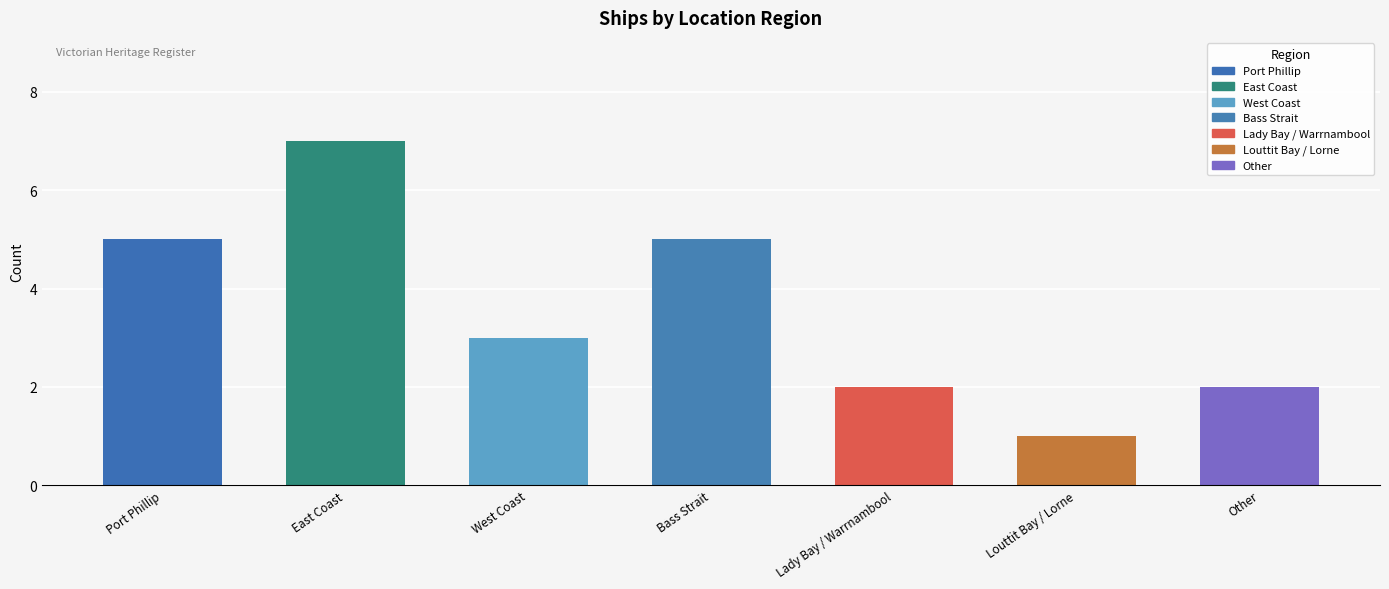

Reading left to right, transcribe all the data shown in this chart.

Port Phillip=5	East Coast=7	West Coast=3	Bass Strait=5	Lady Bay / Warrnambool=2	Louttit Bay / Lorne=1	Other=2